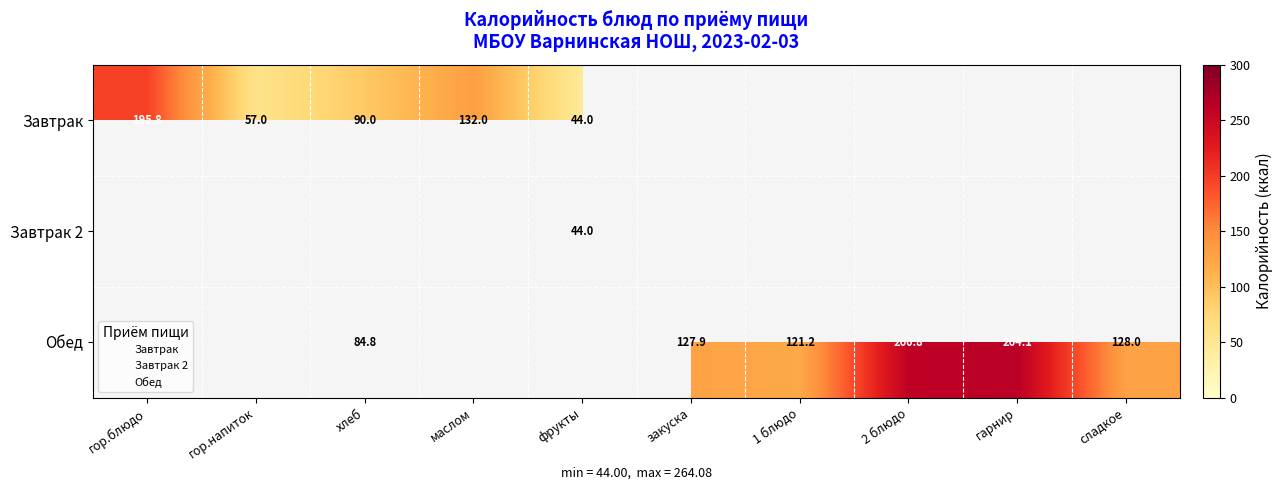

The value of Завтрак at гор.напиток is 57.0. True or false?

True